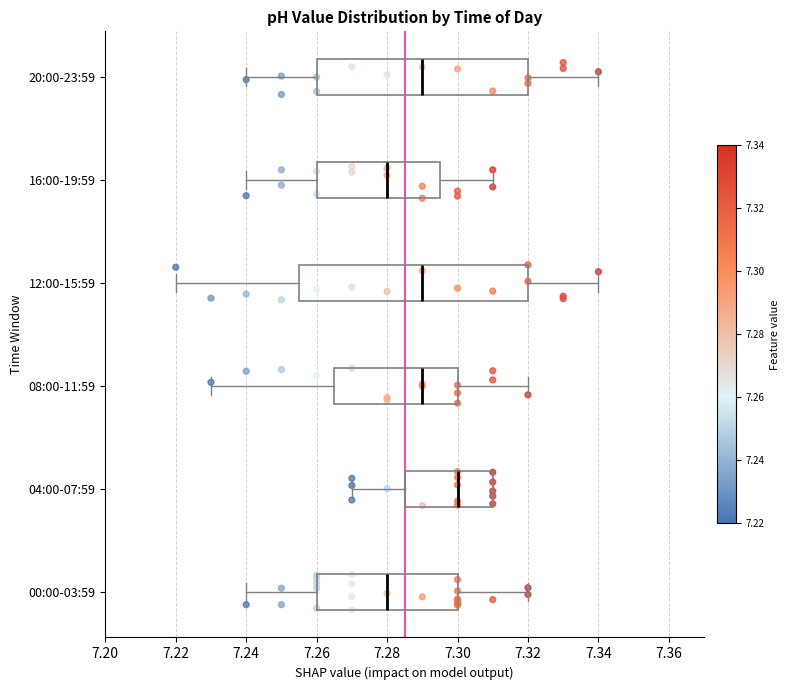

Which box's median line is the furthest to the right?

04:00-07:59